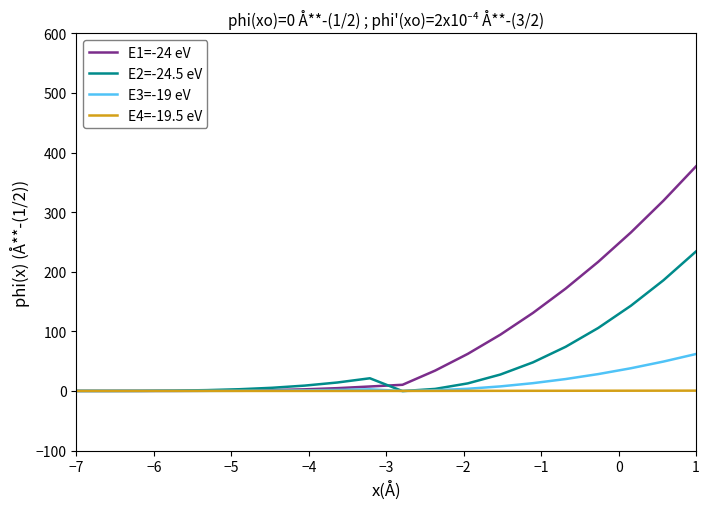

List the series in order of their peak value, highest first.

E1=-24 eV, E2=-24.5 eV, E3=-19 eV, E4=-19.5 eV